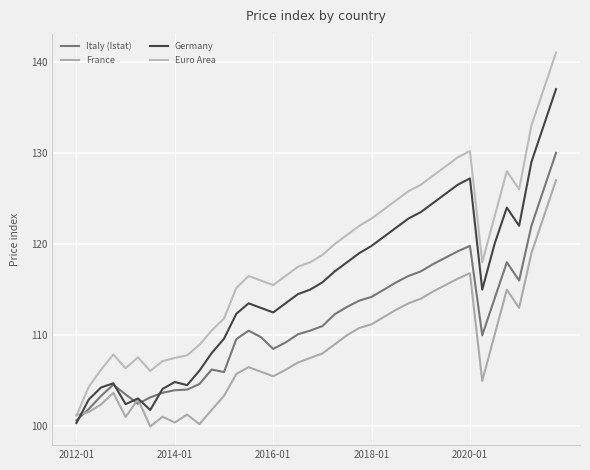

Does the chart display data point markers on the line(s)?

No